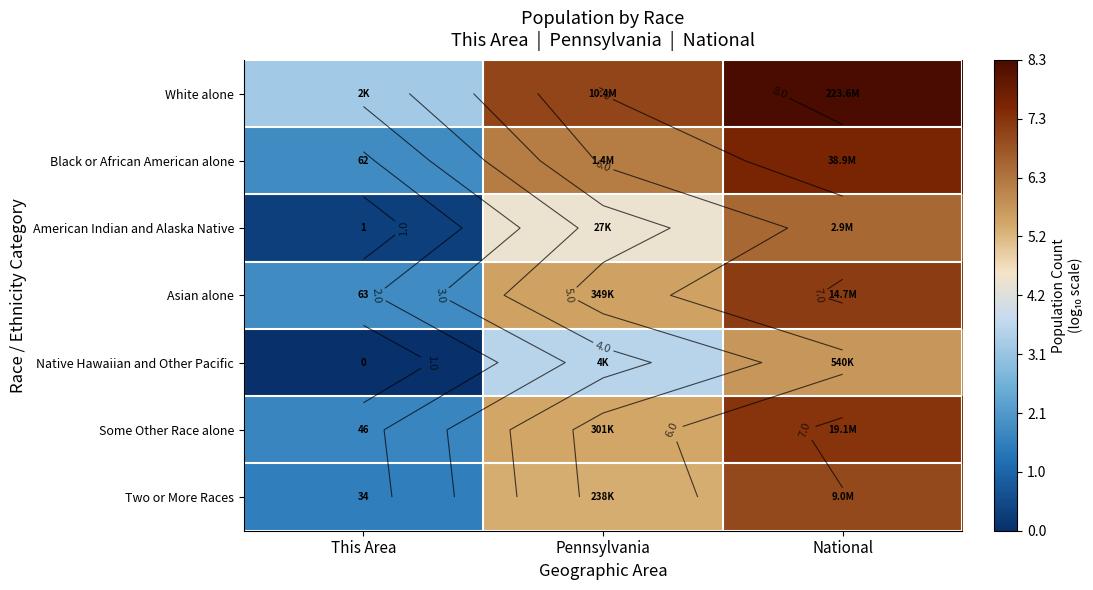

What is the total value across all series at Pennsylvania?

37.5